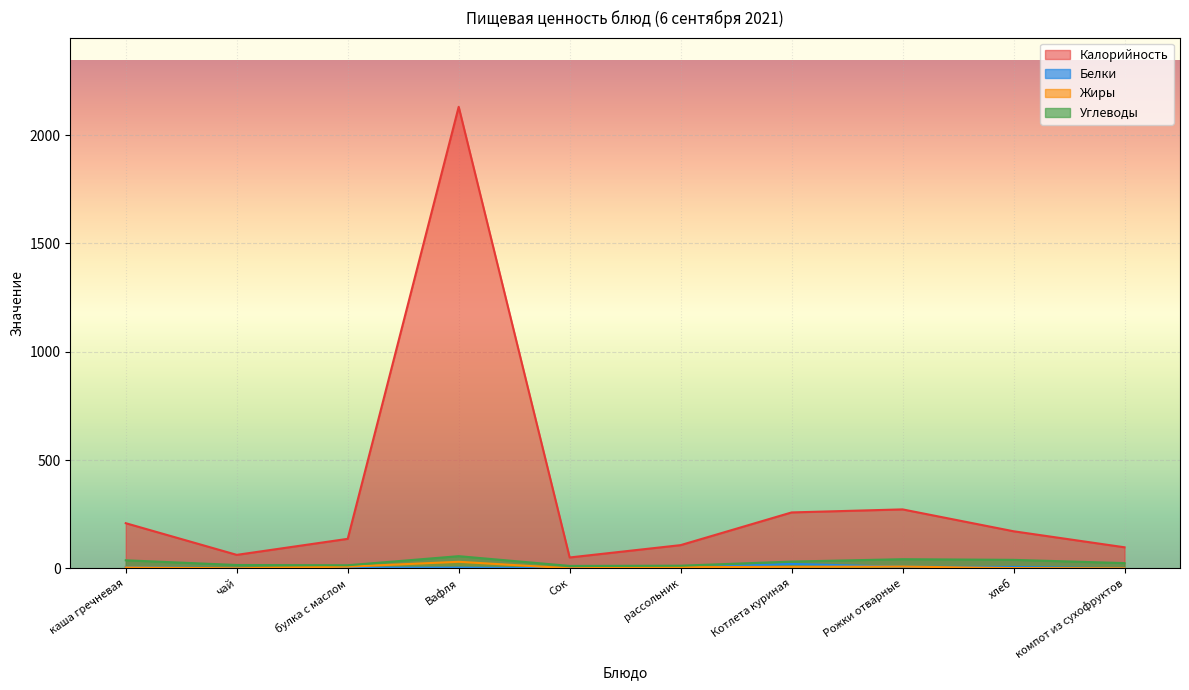

The value of Белки at Котлета куриная is 20.0. True or false?

True